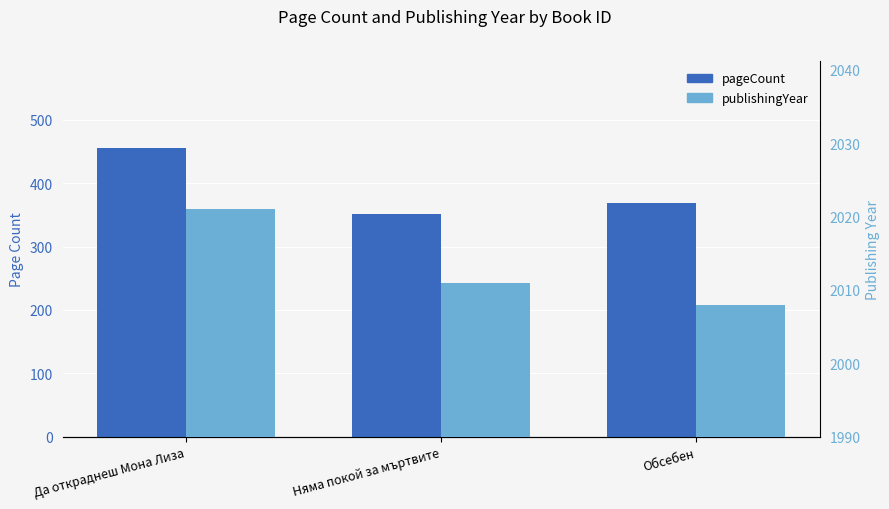

At which category does the chart reach its minimum across all series?

Няма покой за мъртвите